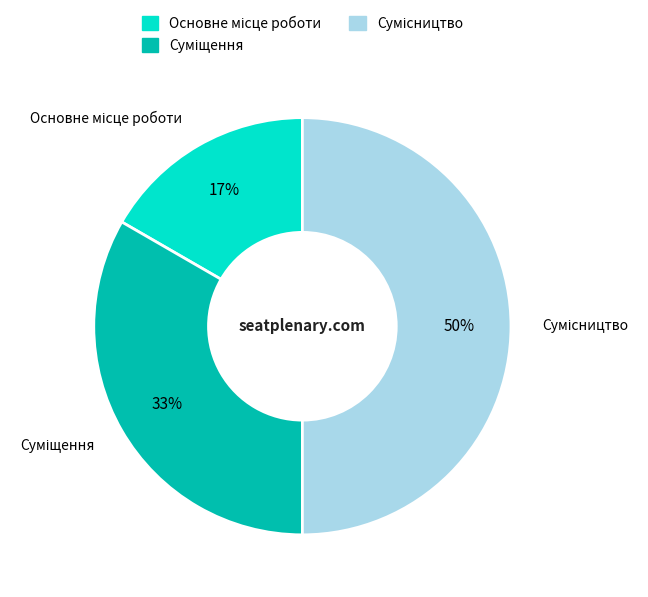

To the nearest percent, what is the average slice percentage?

33%